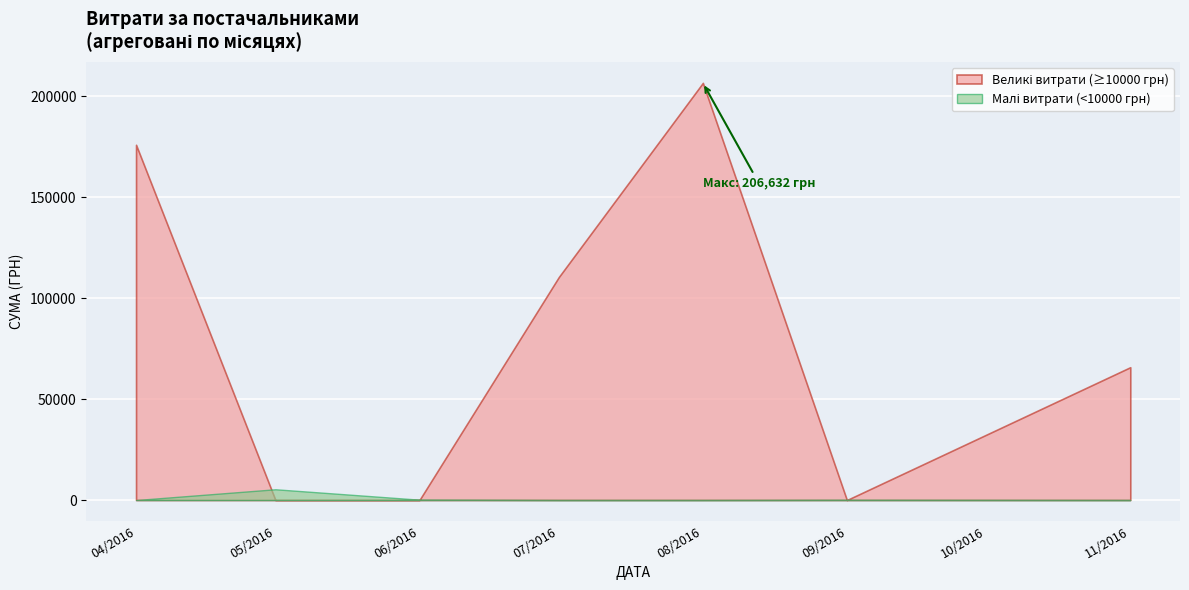

Which label corresponds to the largest value in the chart?

08/2016